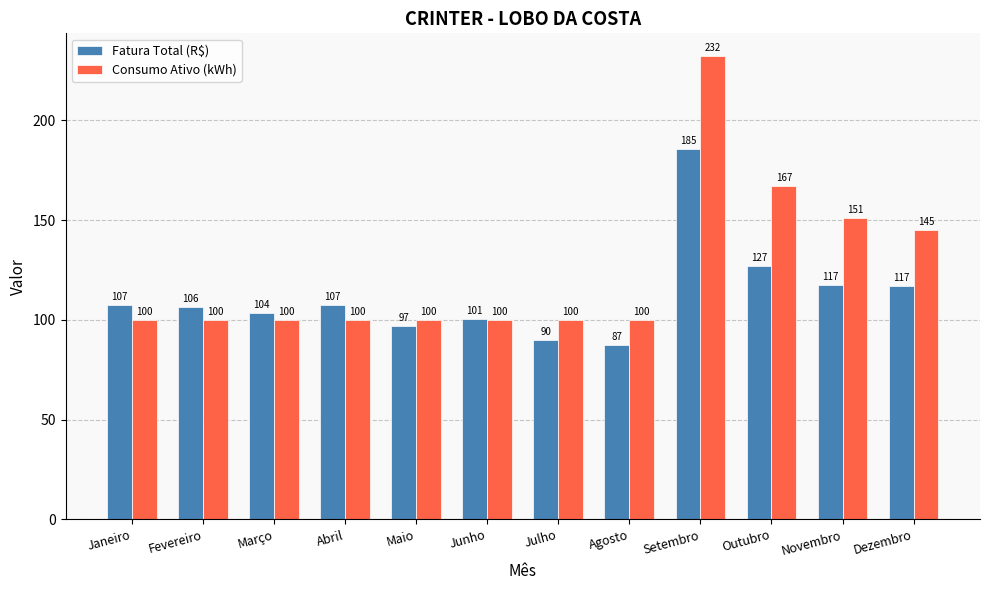

What is the difference between the Fatura Total (R$) values at Junho and Setembro?

84.8